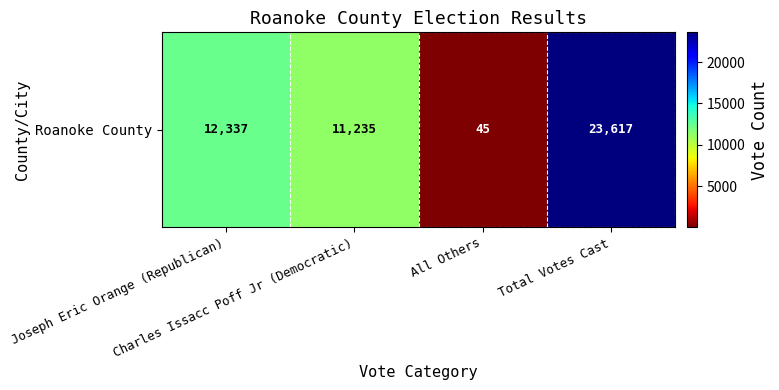

What is the greatest value displayed?

23617